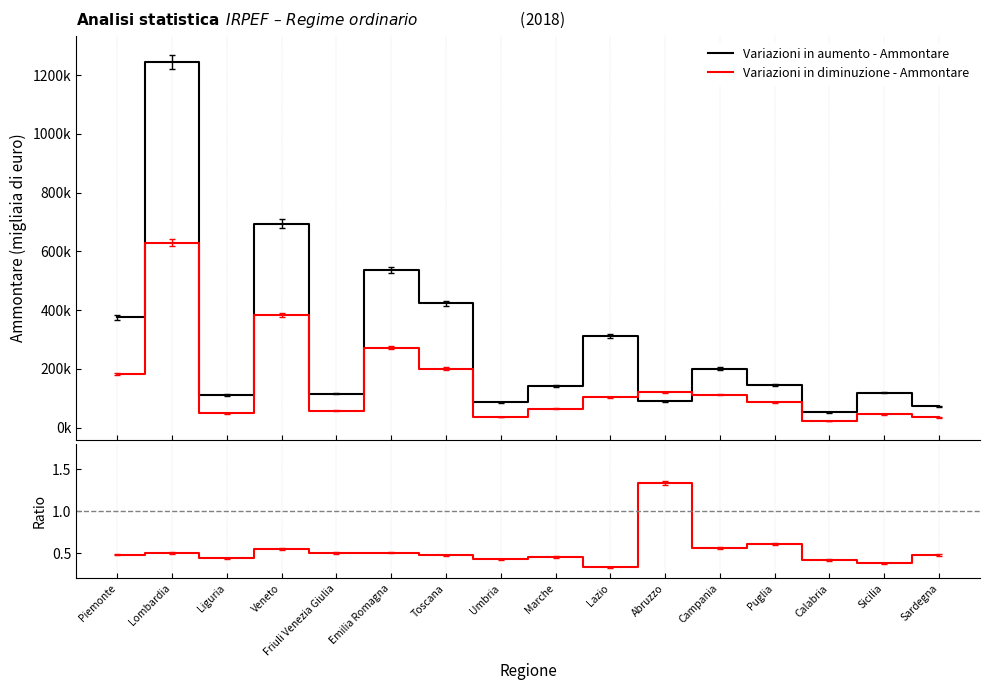

At which category is the sum across all series the highest?

Lombardia